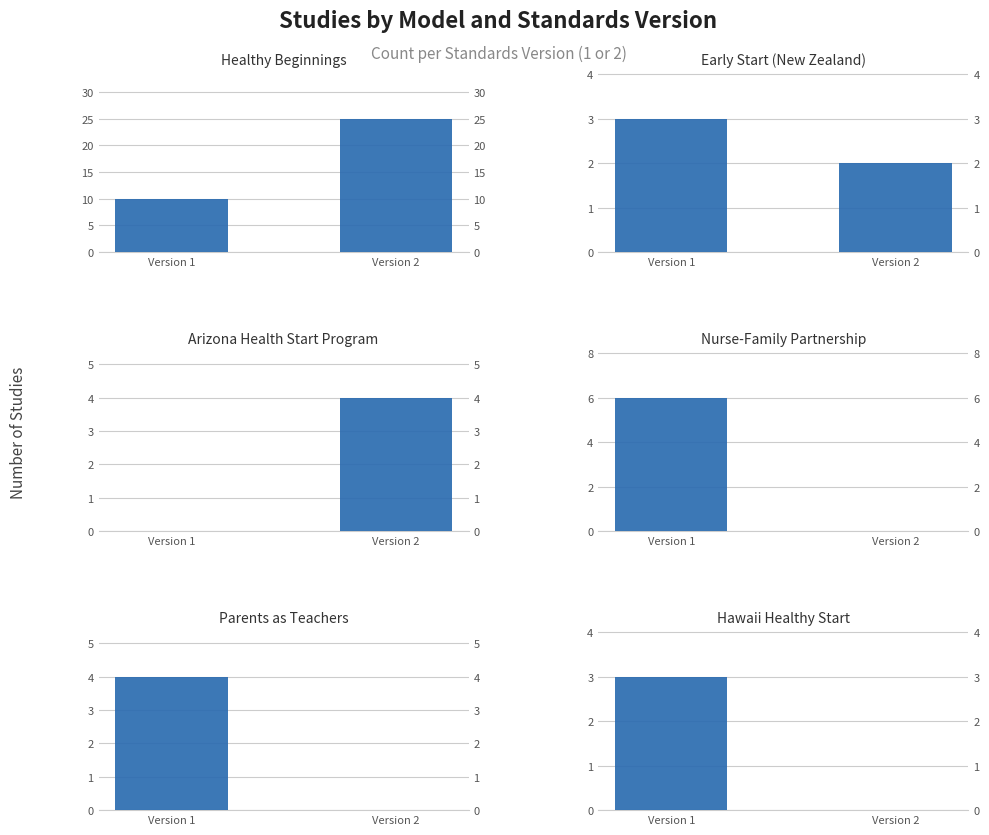

What value does the Hawaii Healthy Start series have at Version 1?

3